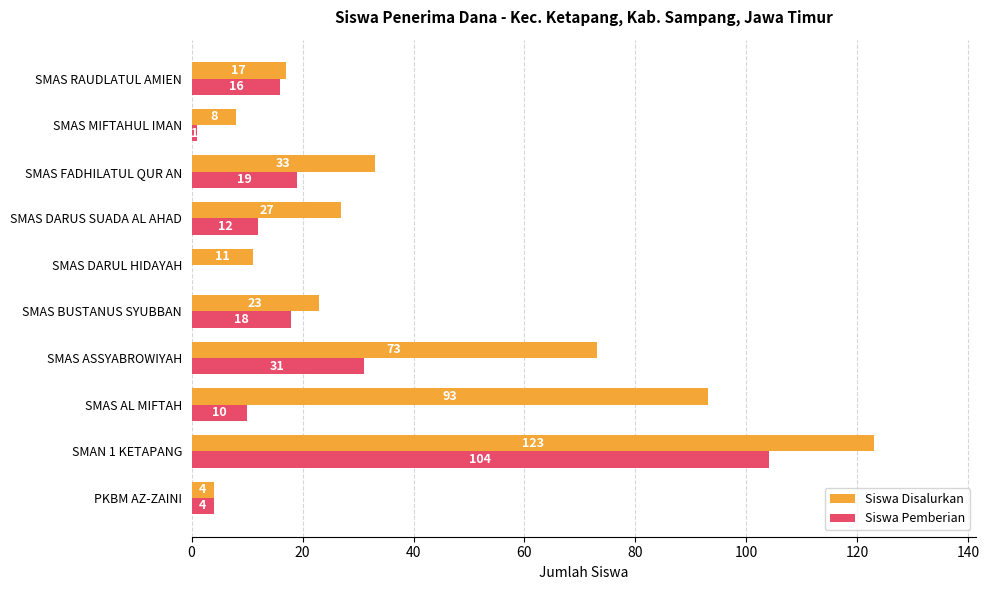

Between SMAS ASSYABROWIYAH and SMAS FADHILATUL QUR AN, which series saw the biggest shift?

Siswa Disalurkan